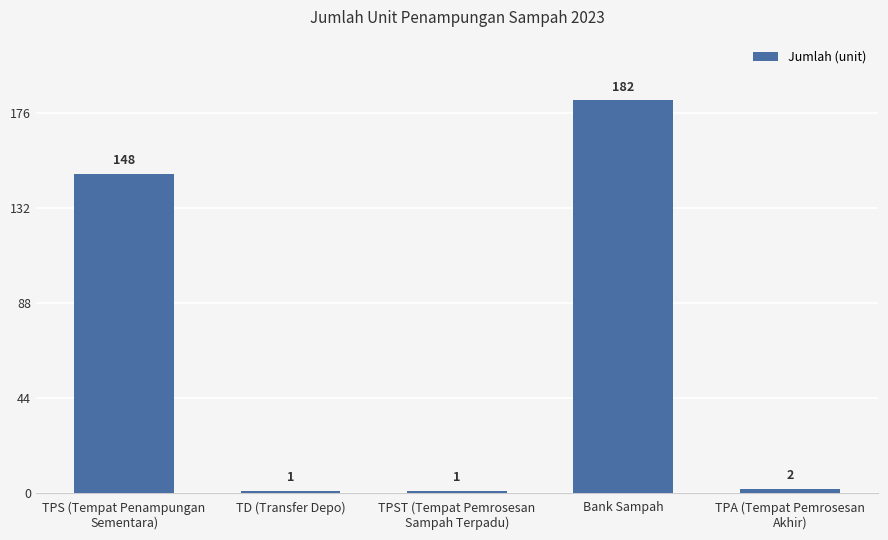

What is the minimum value shown in the chart?

1